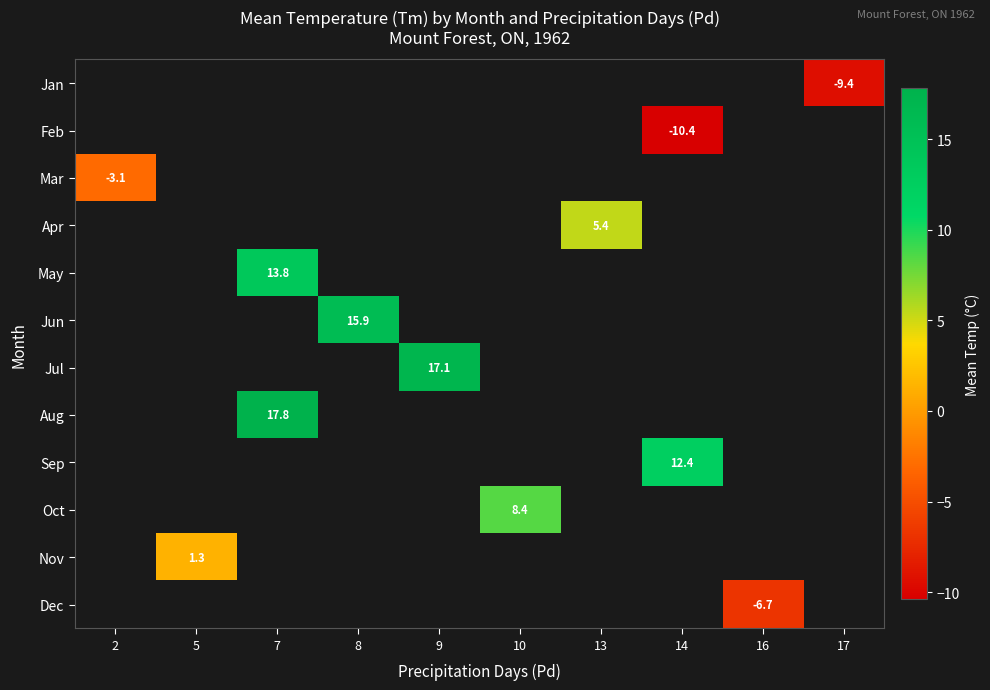

The value of Jun at 8 is 15.9. True or false?

True